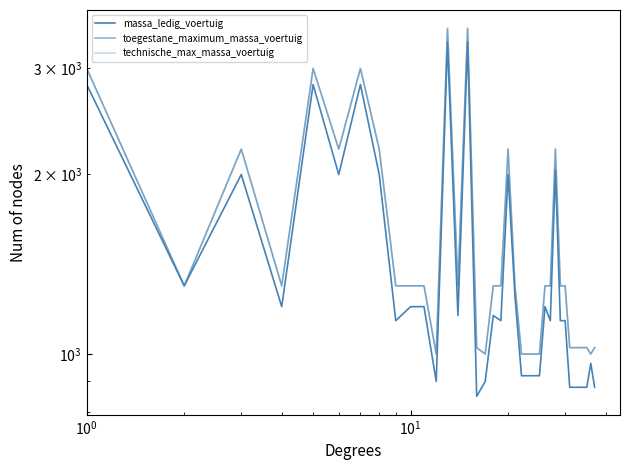

What is the sum of all massa_ledig_voertuig values?

54000